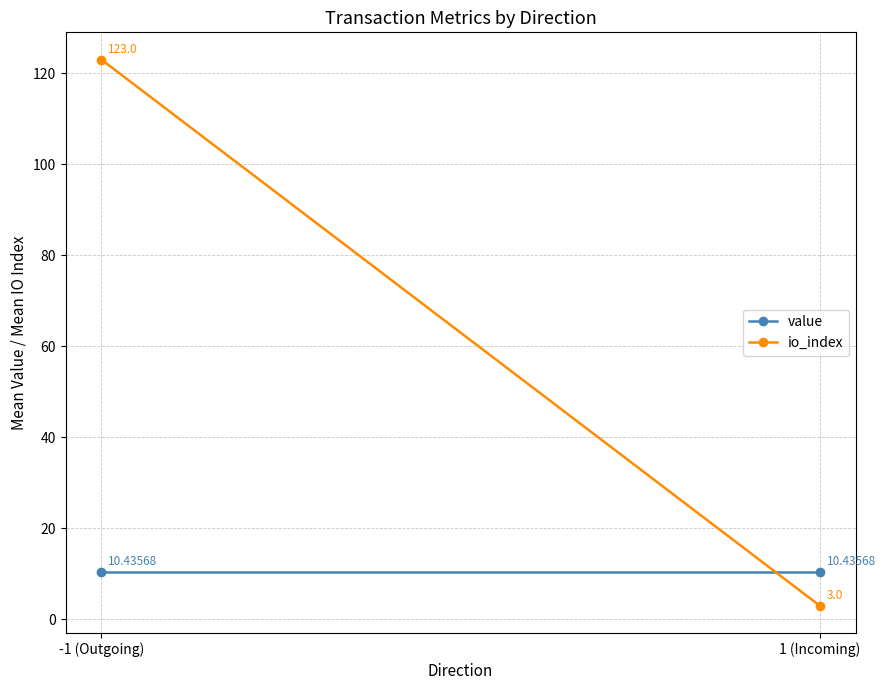

Which series has the largest total across all categories?

io_index